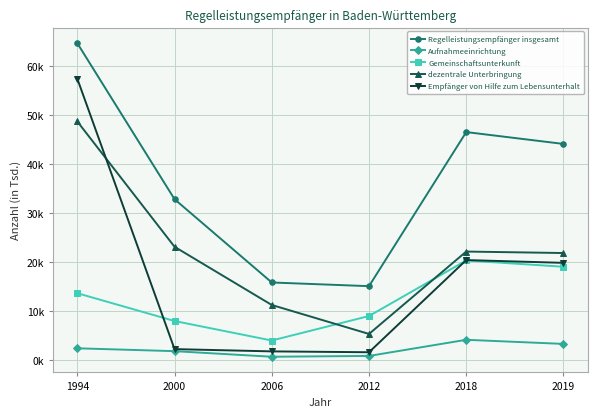

True or false: Regelleistungsempfänger insgesamt and Gemeinschaftsunterkunft intersect in this chart.

False